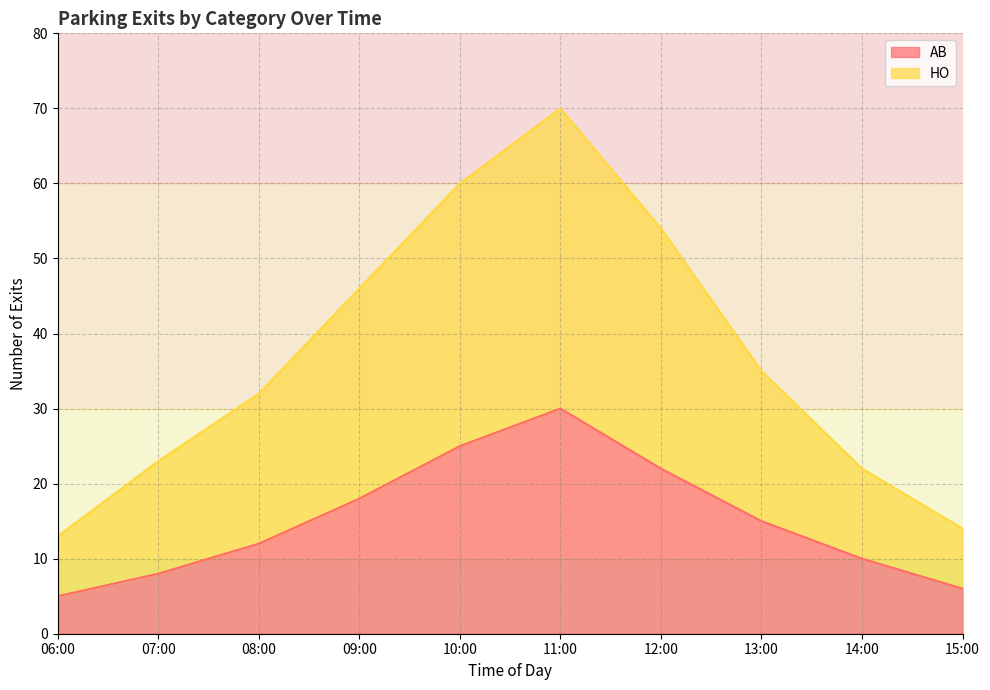

True or false: HO and AB cross at least once.

False